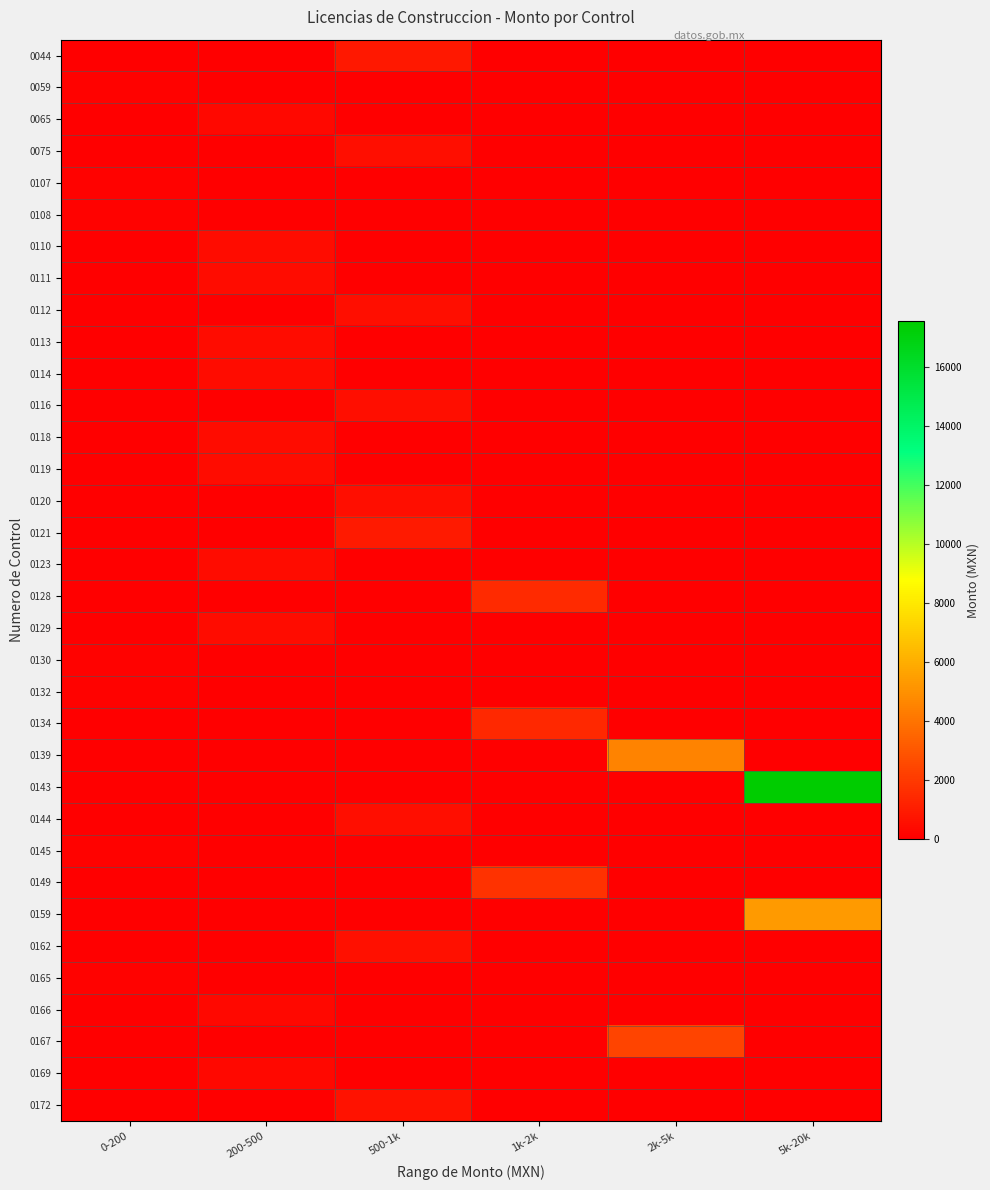

At how many categories does at least one series exceed 2013?

2